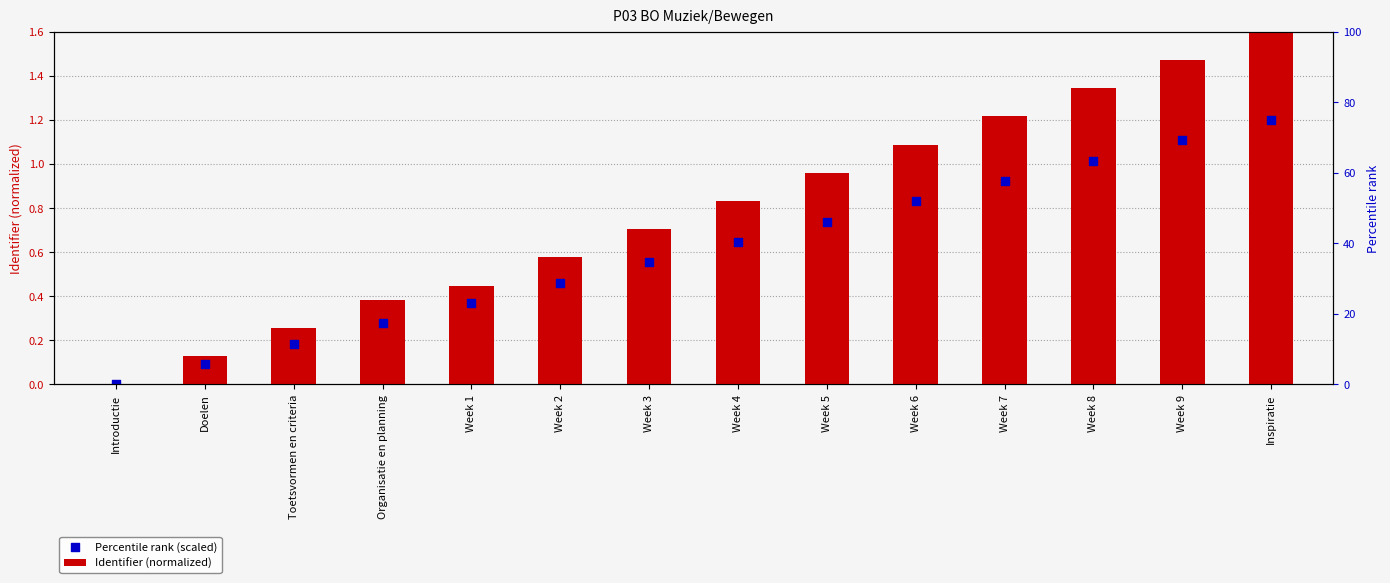

What is the total value across all series at Doelen?

0.2